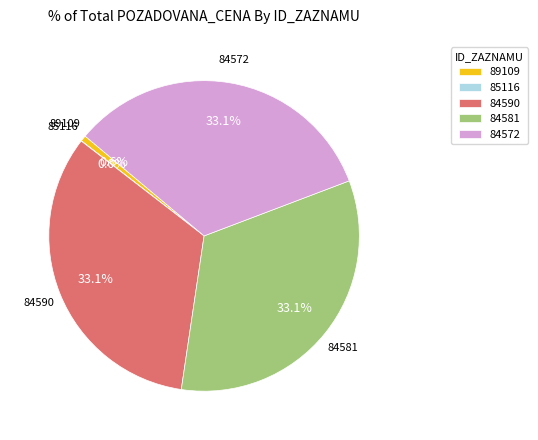

To the nearest percent, what is the average slice percentage?

20%